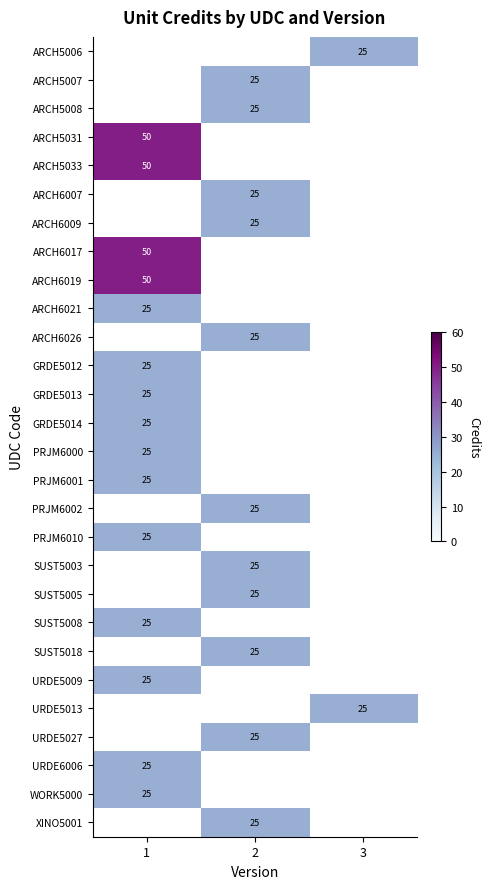

Which has a higher value, 2 or 1?

1